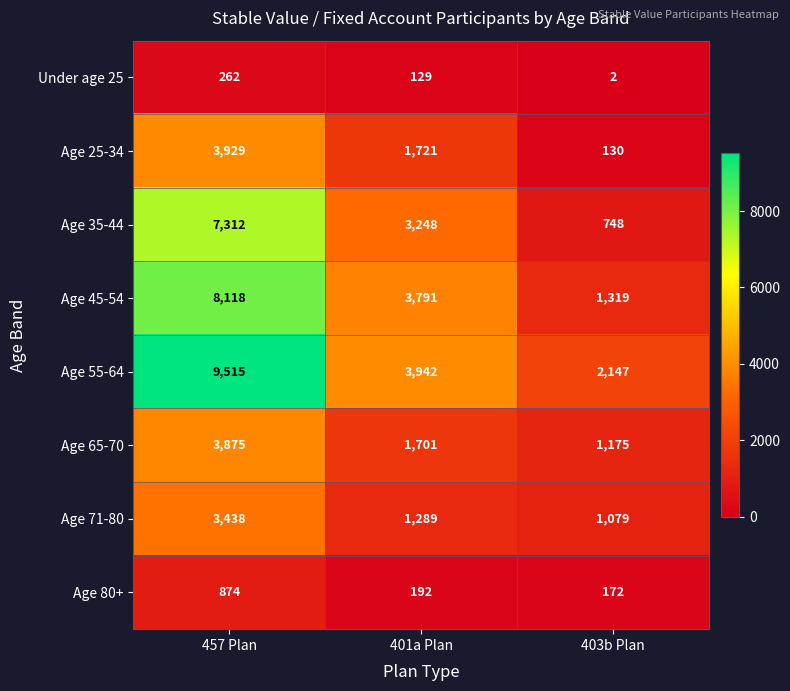

Reading left to right, transcribe all the data shown in this chart.

Under age 25: 457 Plan=262	401a Plan=129	403b Plan=2
Age 25-34: 457 Plan=3929	401a Plan=1721	403b Plan=130
Age 35-44: 457 Plan=7312	401a Plan=3248	403b Plan=748
Age 45-54: 457 Plan=8118	401a Plan=3791	403b Plan=1319
Age 55-64: 457 Plan=9515	401a Plan=3942	403b Plan=2147
Age 65-70: 457 Plan=3875	401a Plan=1701	403b Plan=1175
Age 71-80: 457 Plan=3438	401a Plan=1289	403b Plan=1079
Age 80+: 457 Plan=874	401a Plan=192	403b Plan=172